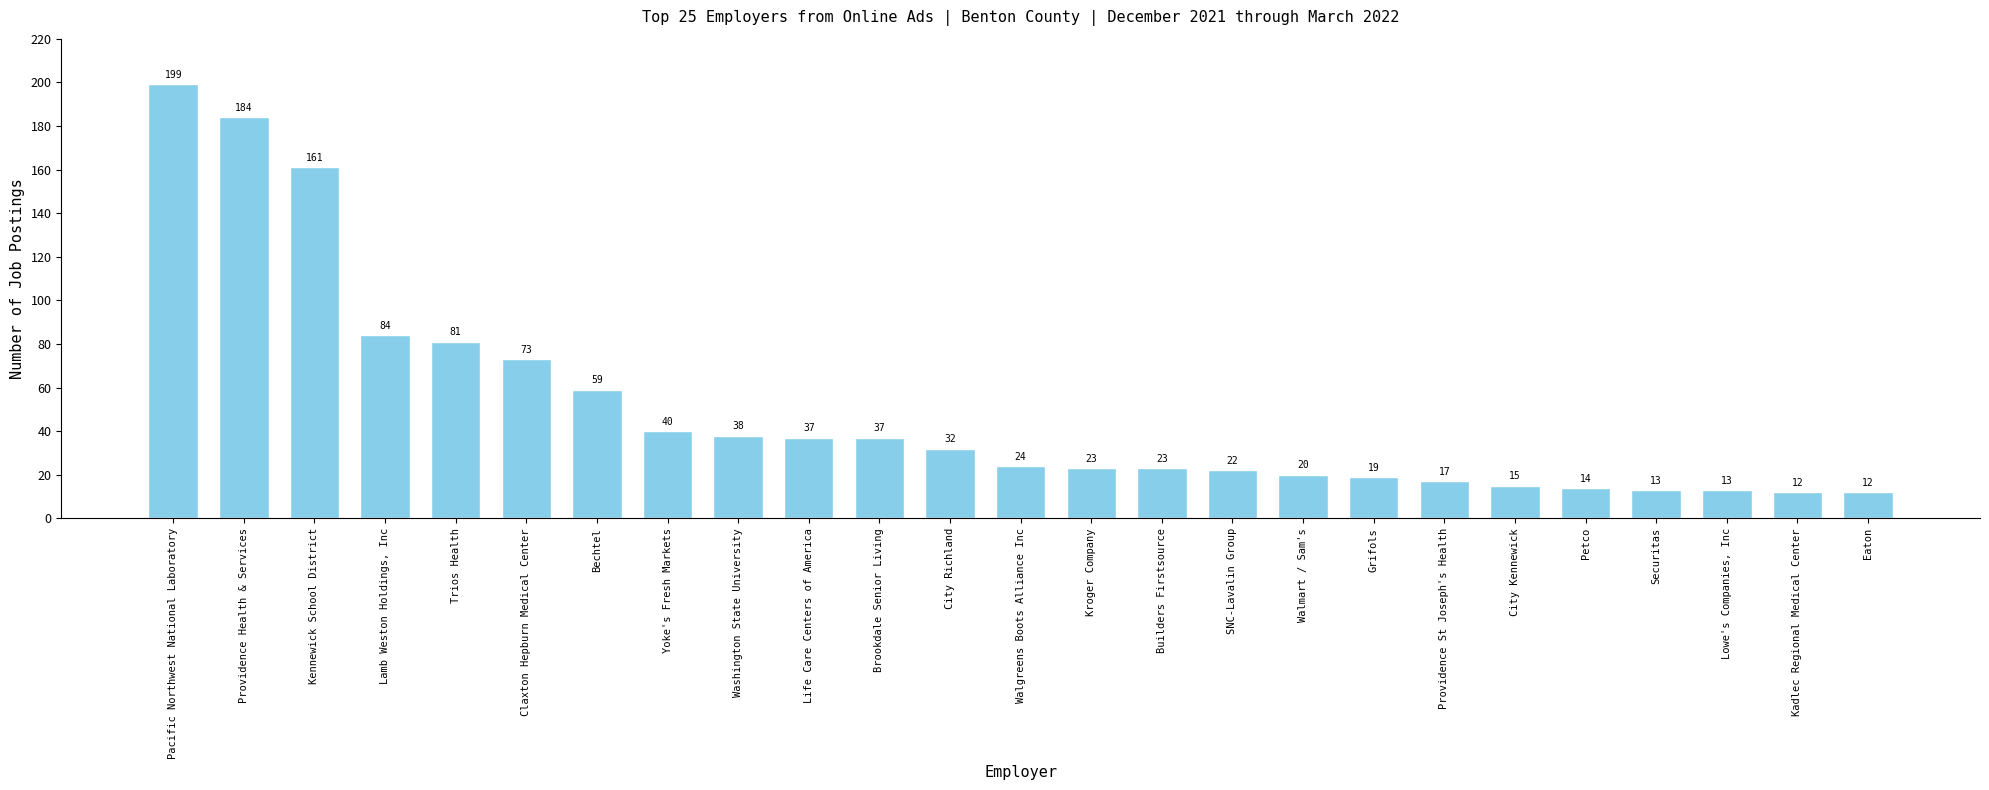

What position from the right is Kennewick School District?

23